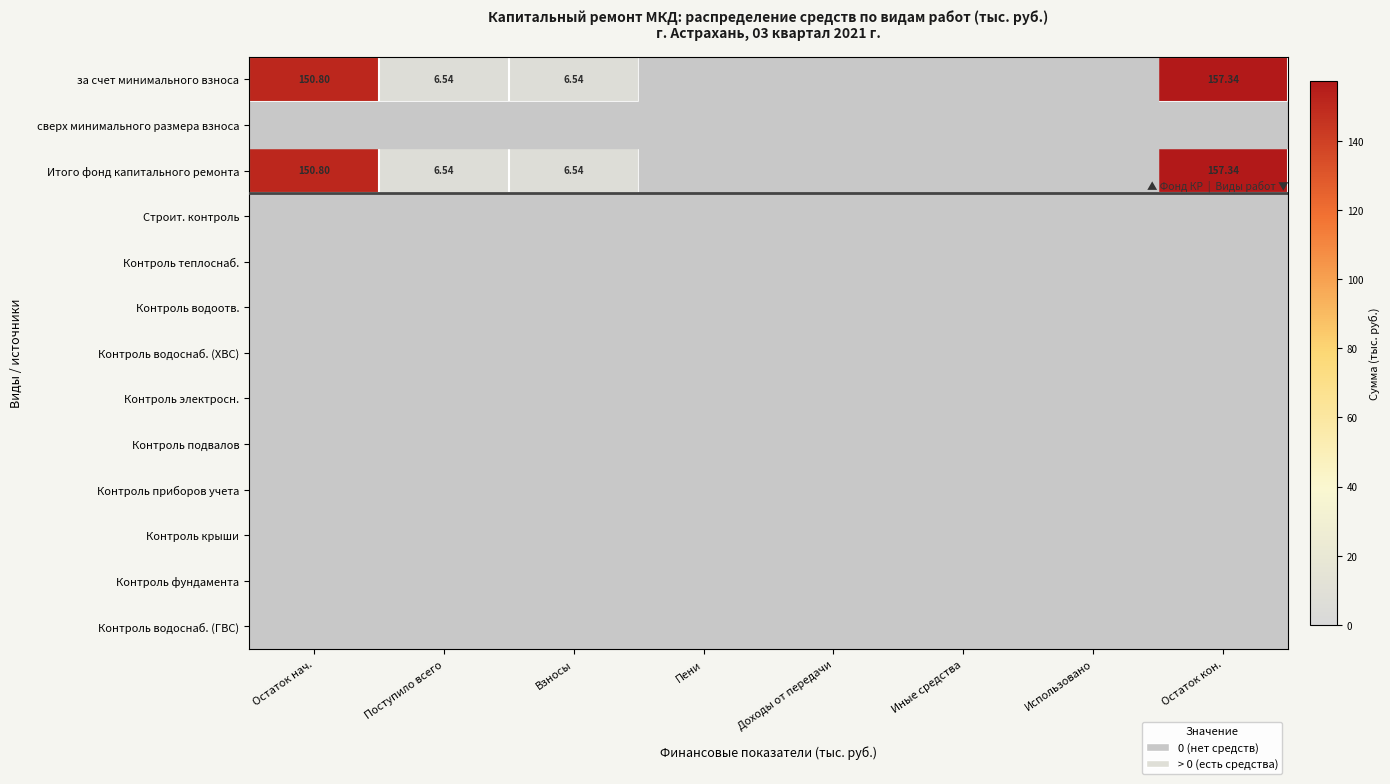

Is the value of Контроль теплоснаб. at Остаток нач. greater than the value of Строит. контроль at Остаток нач.?

No